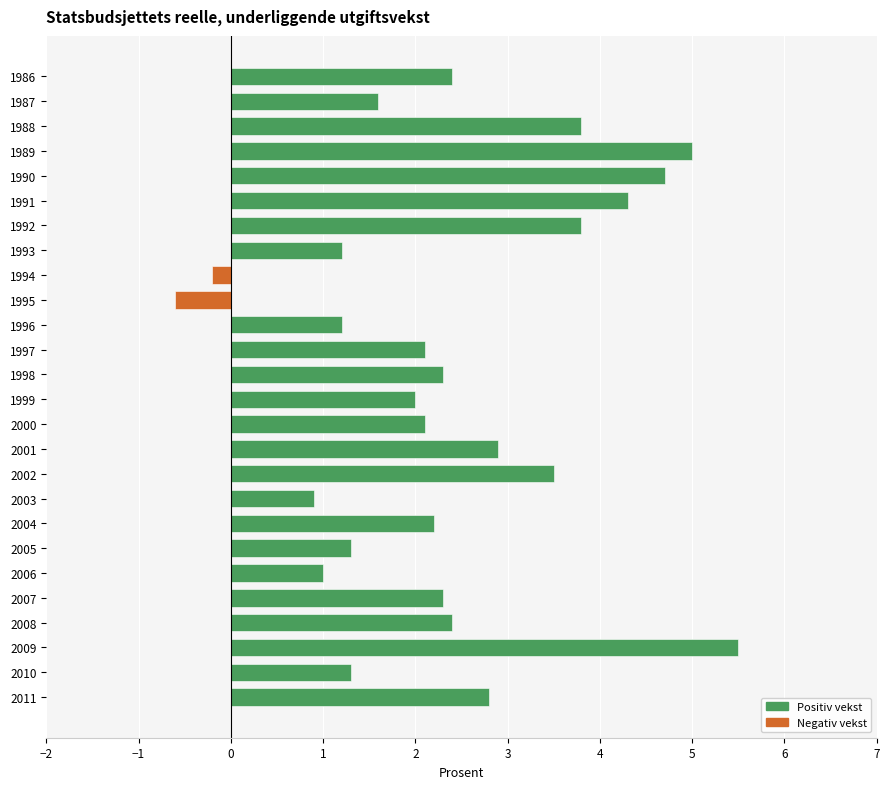

Reading bottom to top, extract all data points from this chart.

2.8	1.3	5.5	2.4	2.3	1.0	1.3	2.2	0.9	3.5	2.9	2.1	2.0	2.3	2.1	1.2	-0.6	-0.2	1.2	3.8	4.3	4.7	5.0	3.8	1.6	2.4